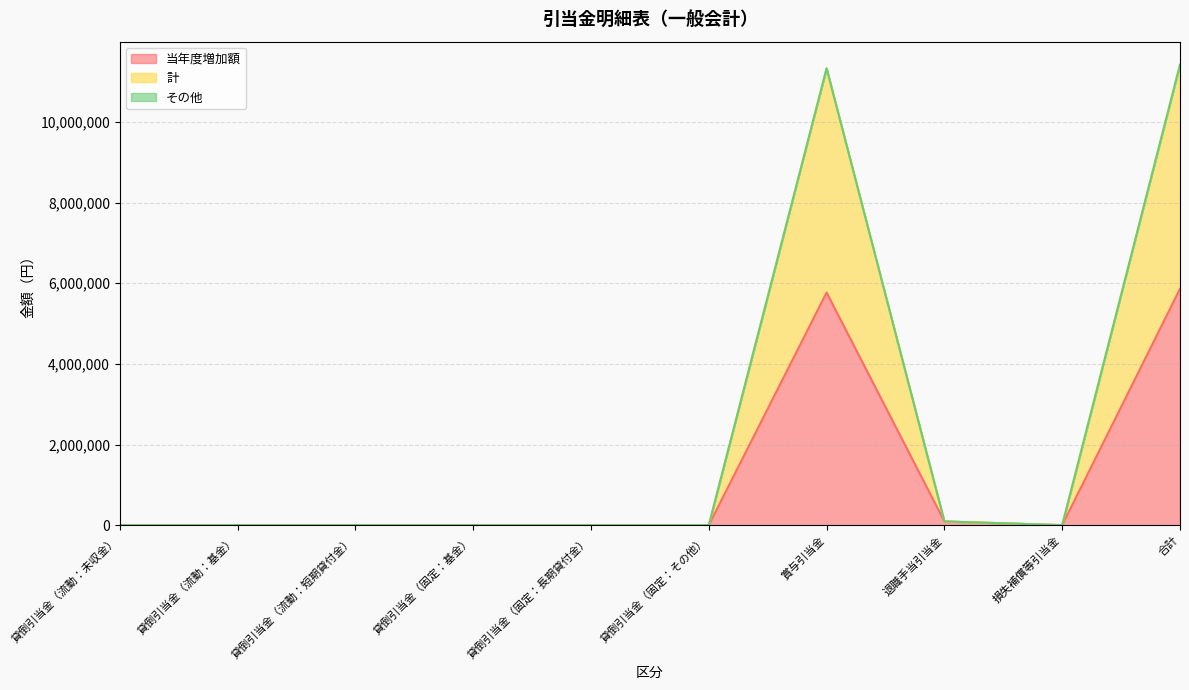

True or false: 当年度増加額 and 計 intersect in this chart.

False